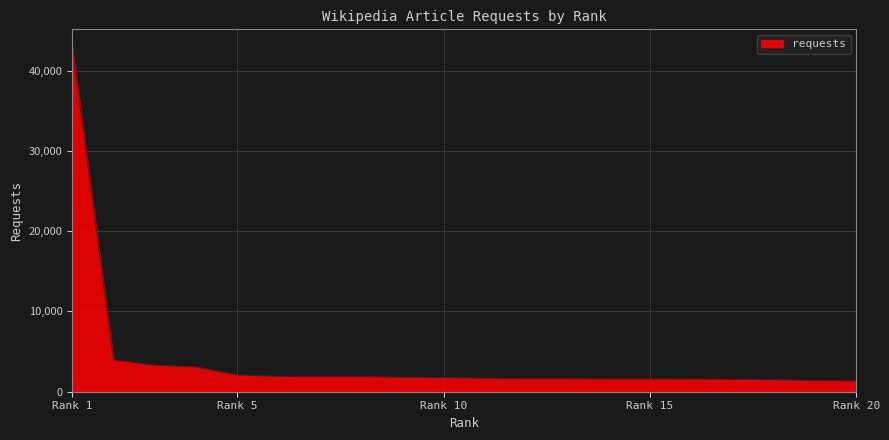

What is the maximum value shown in the chart?

43001